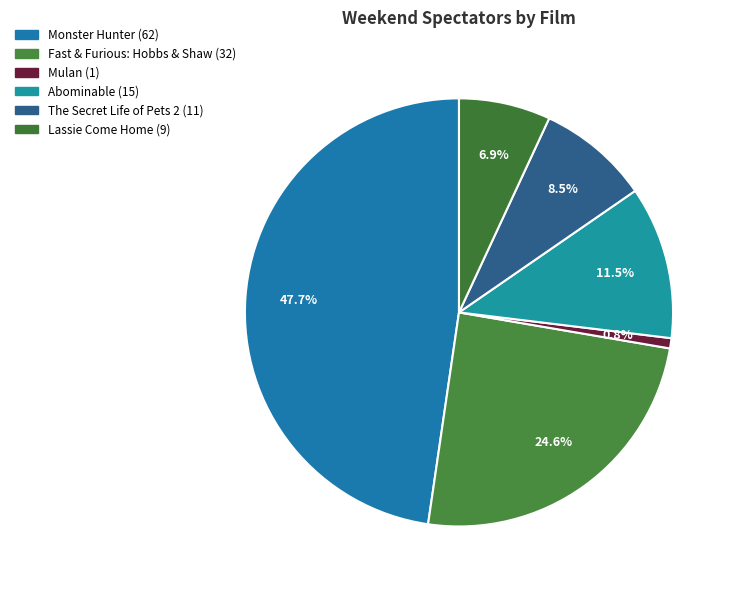

How many segments does this pie chart have?

6